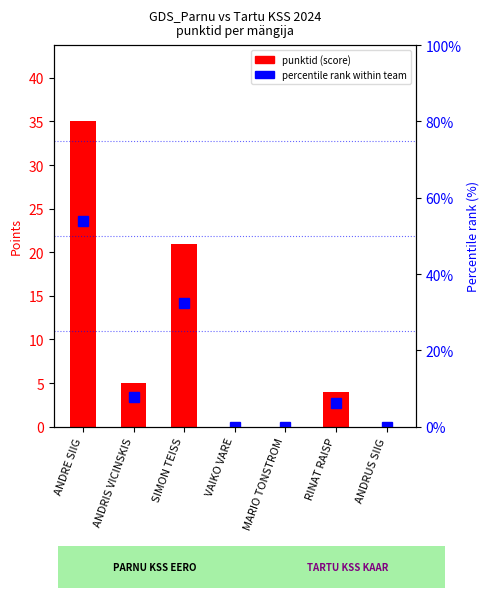

Rank the series by their average value, from lowest to highest.

punktid (score), percentile rank within team